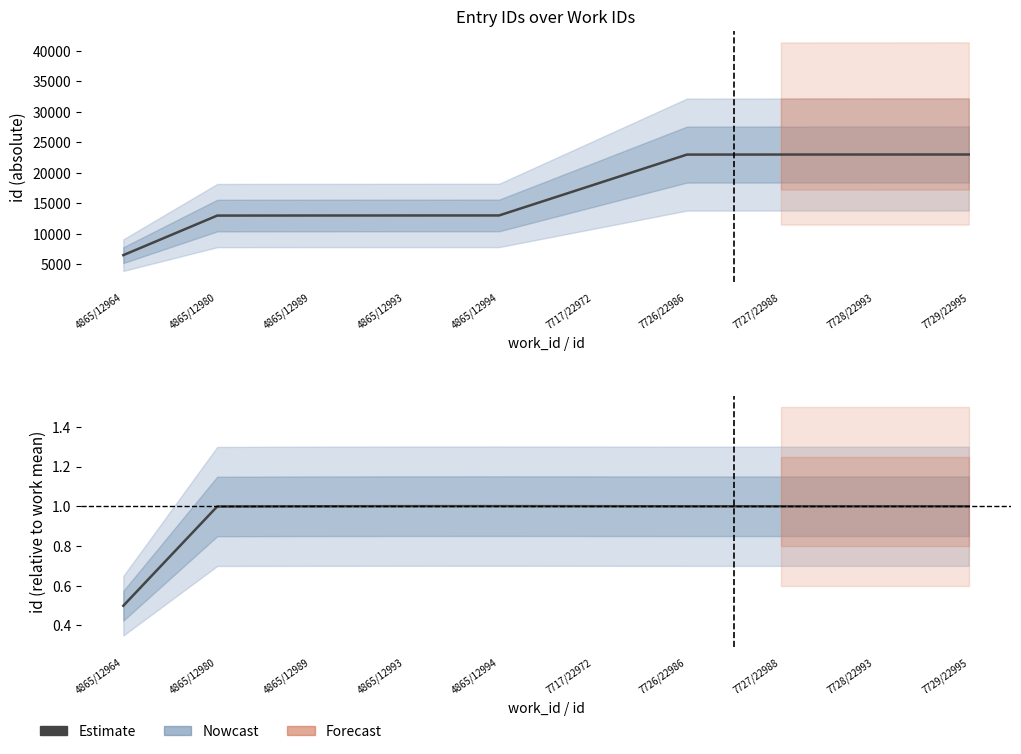

How many points are higher than both their immediate neighbors (excluding endpoints)?

1